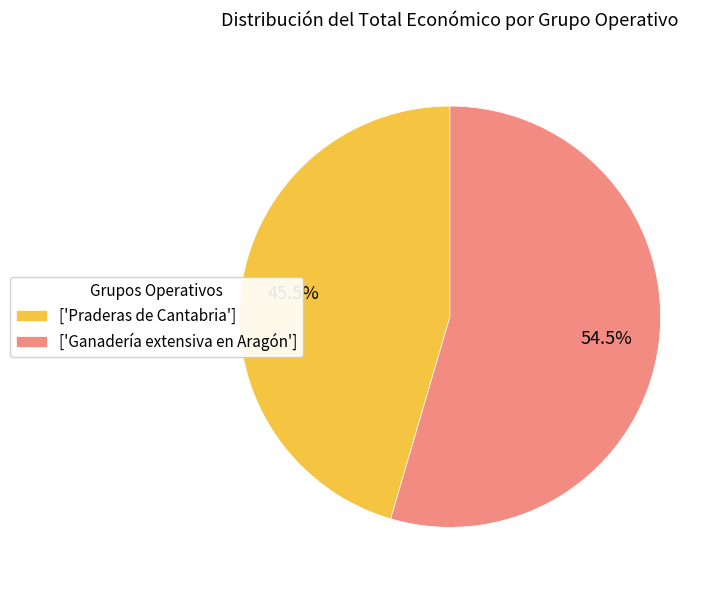

Between ['Ganadería extensiva en Aragón'] and ['Praderas de Cantabria'], which is larger?

['Ganadería extensiva en Aragón']